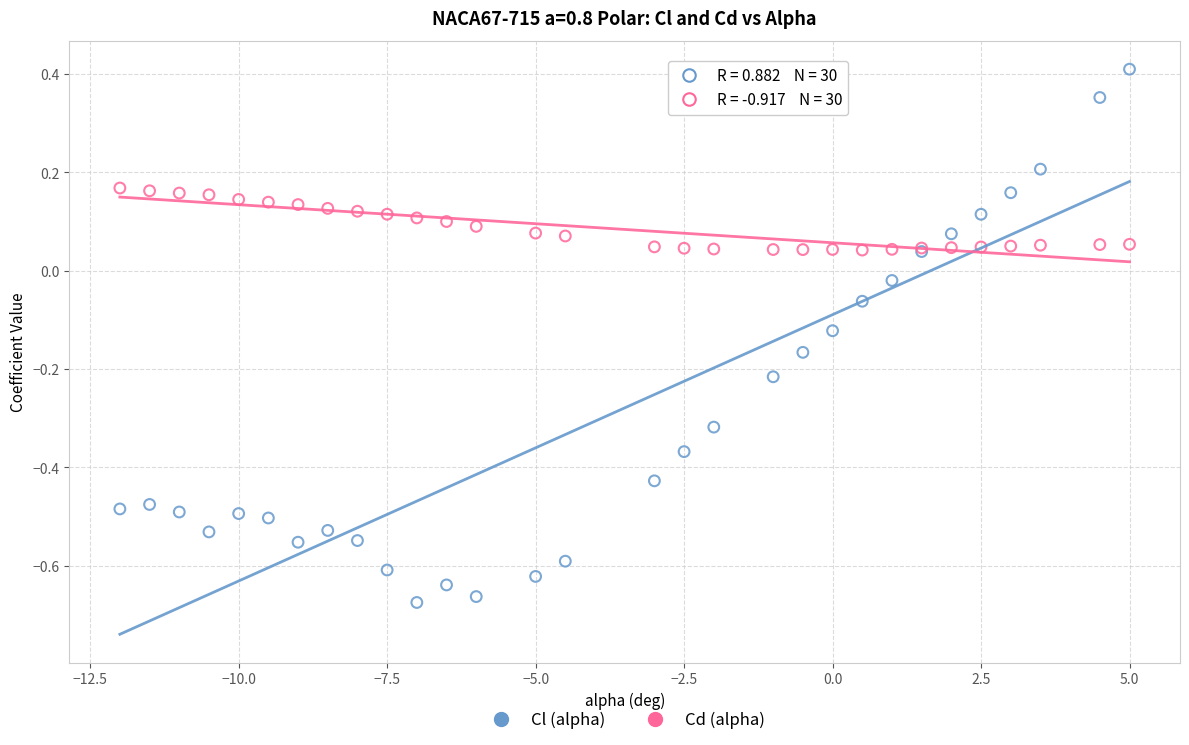

Which series reaches the maximum Y coordinate?

Cl (alpha)